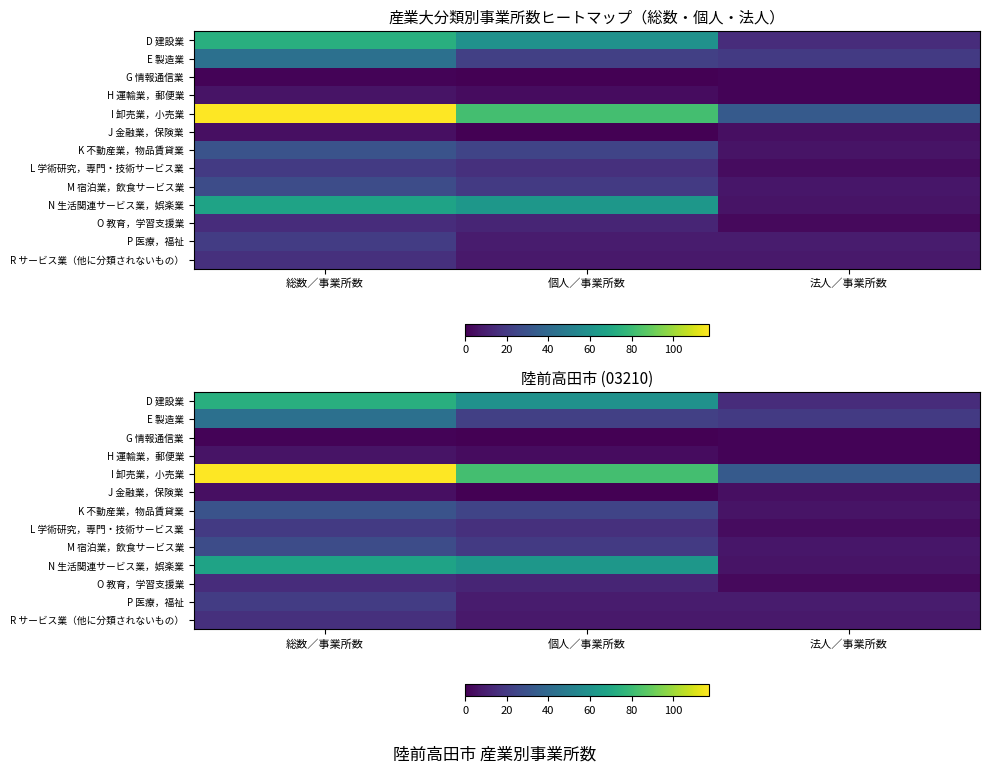

Which series has the largest total across all categories?

I 卸売業，小売業